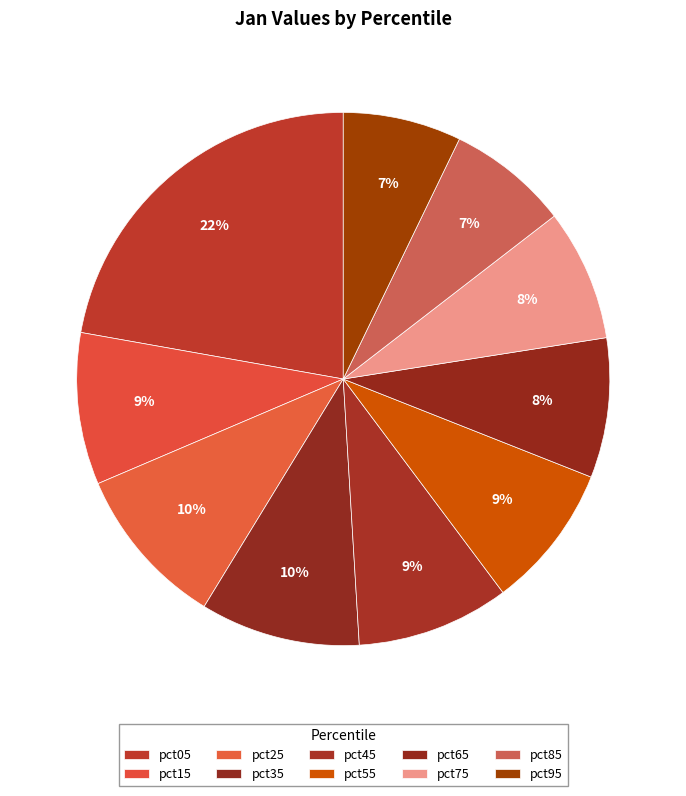

What is the ratio of the value at pct05 to the value at pct55?

2.5